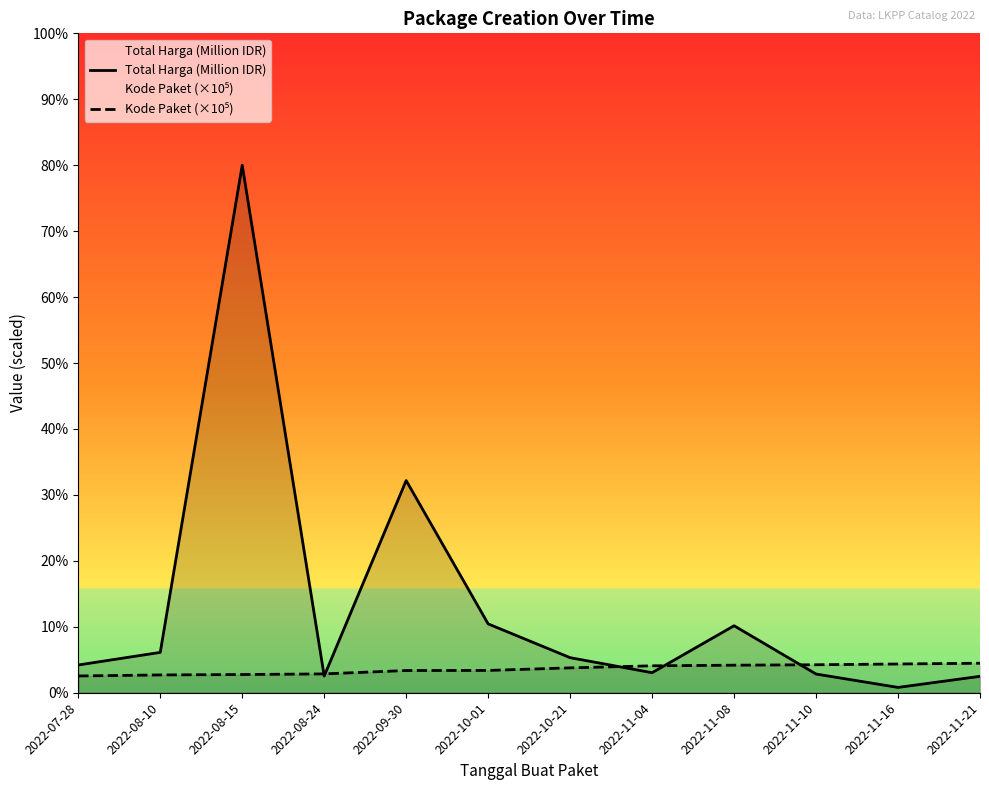

How many data points in Total Harga (Million IDR) are less than 25?

6